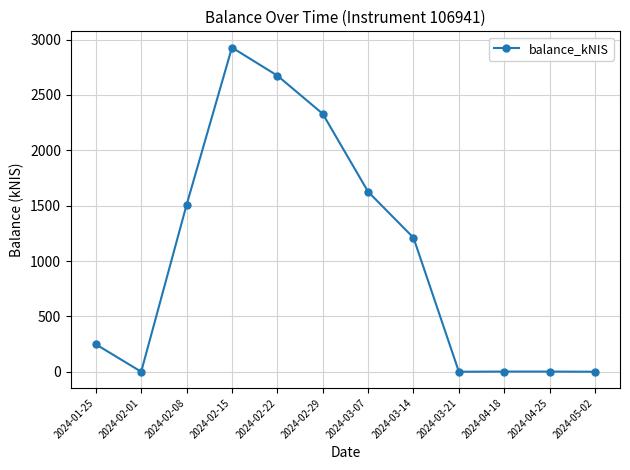

At which category does the data reach its first local peak?

2024-02-15